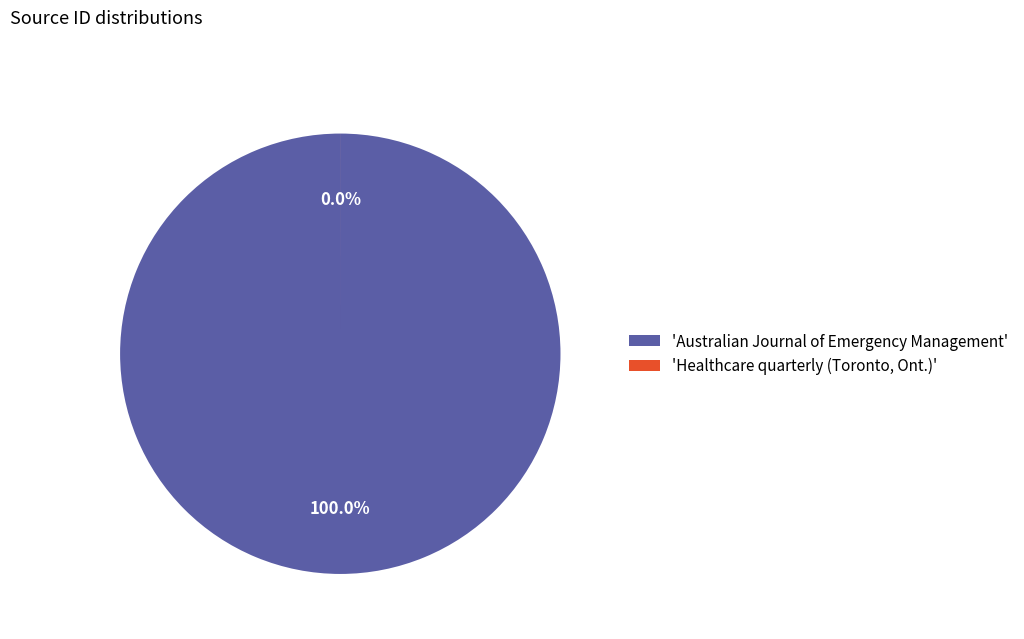

Is the sum of Healthcare quarterly (Toronto, Ont.) and Australian Journal of Emergency Management greater than half?

Yes